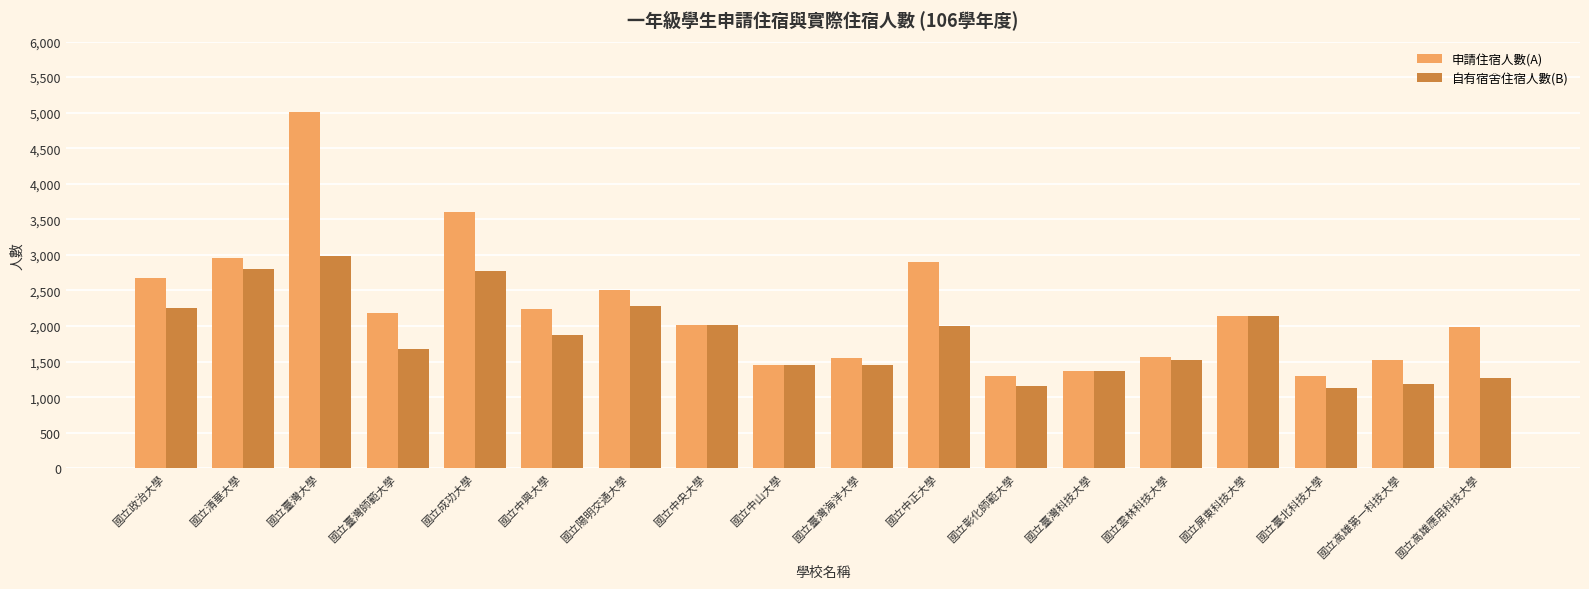

Rank the series at 國立彰化師範大學 from lowest to highest value.

自有宿舍住宿人數(B), 申請住宿人數(A)